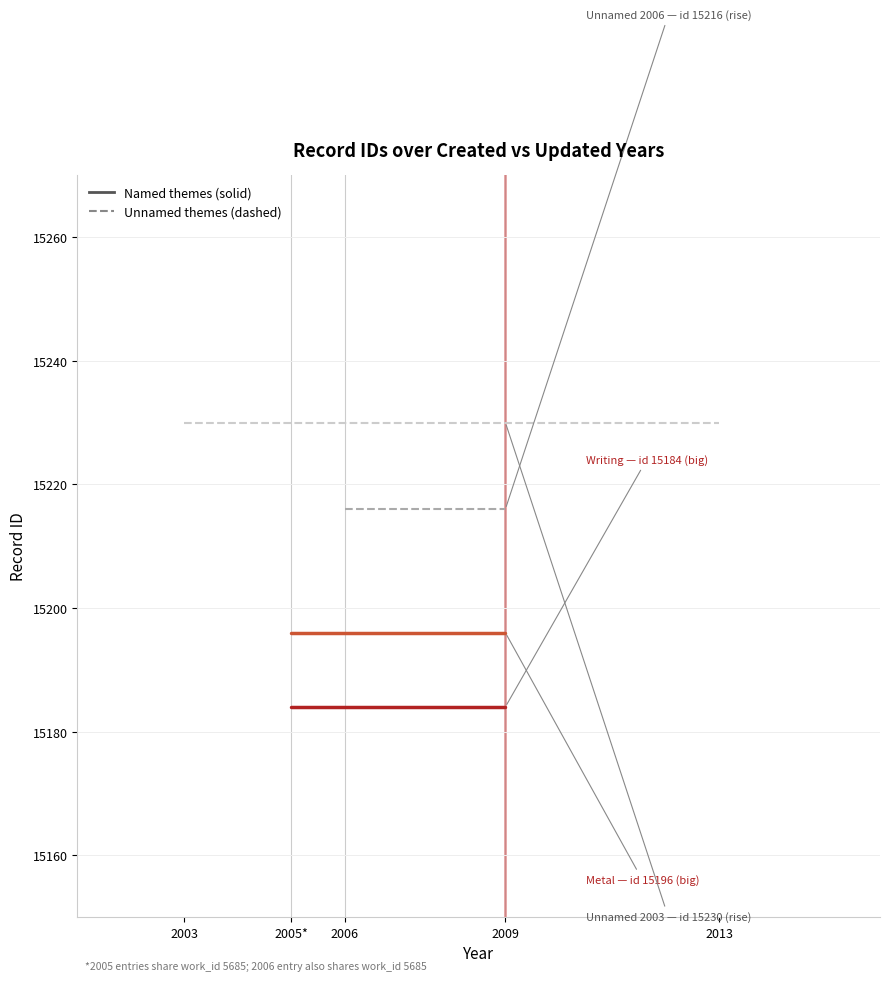

Which series has the largest range (max minus min)?

Writing